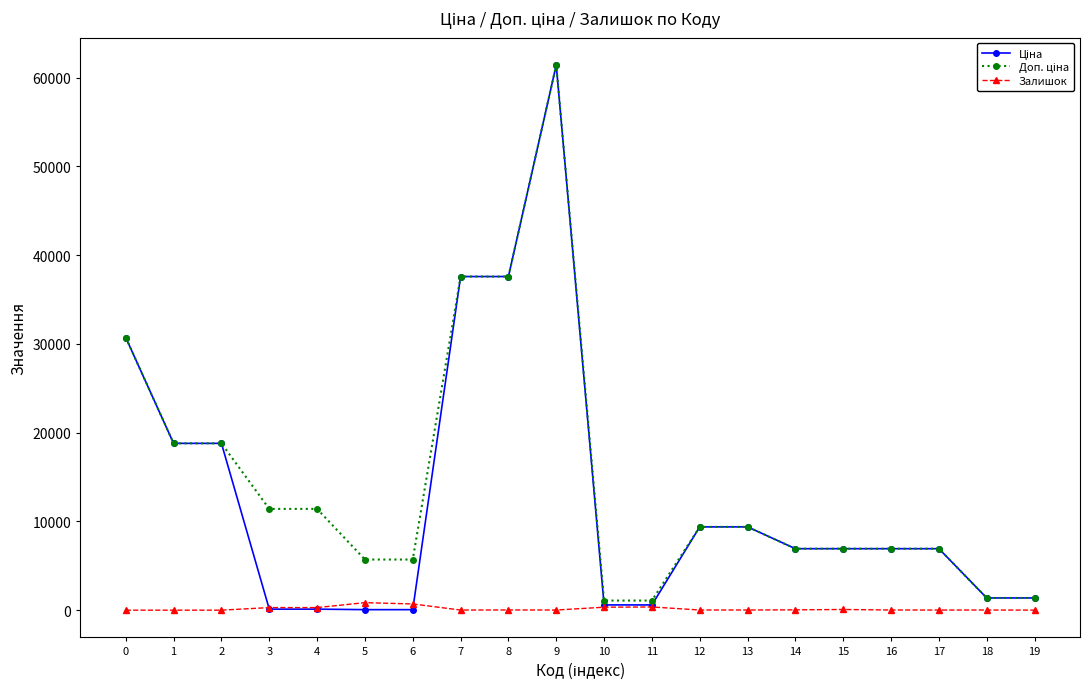

How many lines are shown in the chart?

3